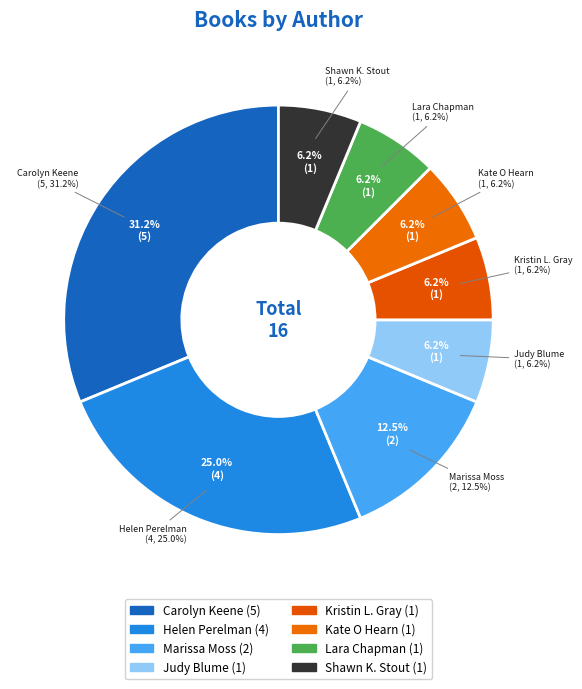

What percentage do Kate O Hearn (85851766) and Lara Chapman (414250510) together represent?

12.5%